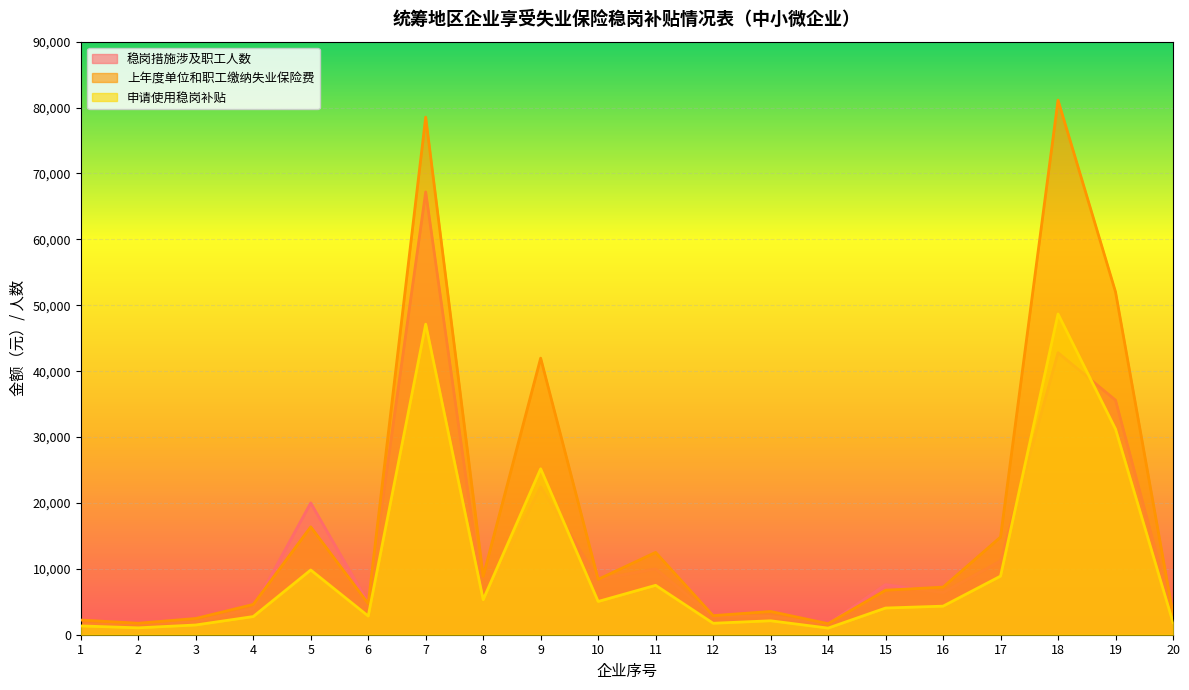

Rank the series by their maximum value, from highest to lowest.

上年度单位和职工缴纳失业保险费, 稳岗措施涉及职工人数, 申请使用稳岗补贴